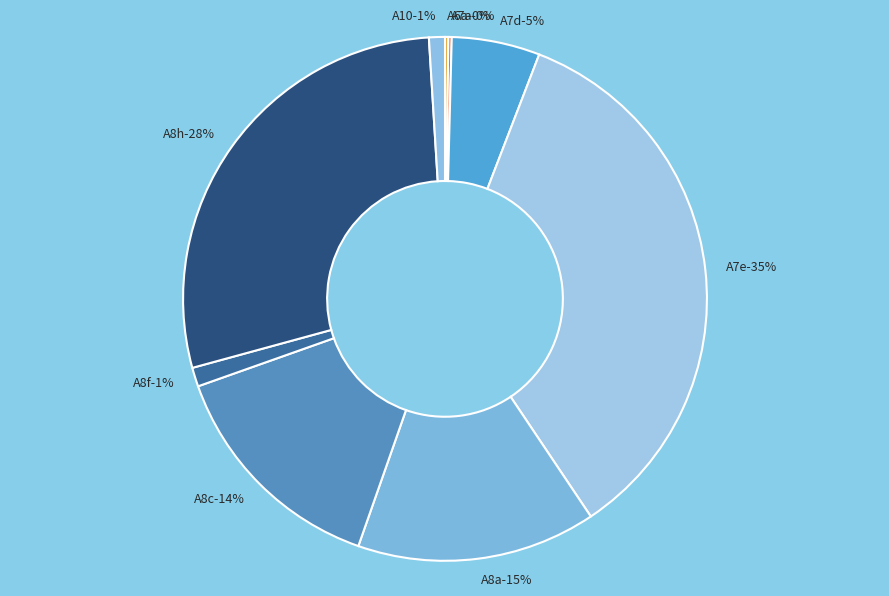

How many slices are in this pie chart?

9